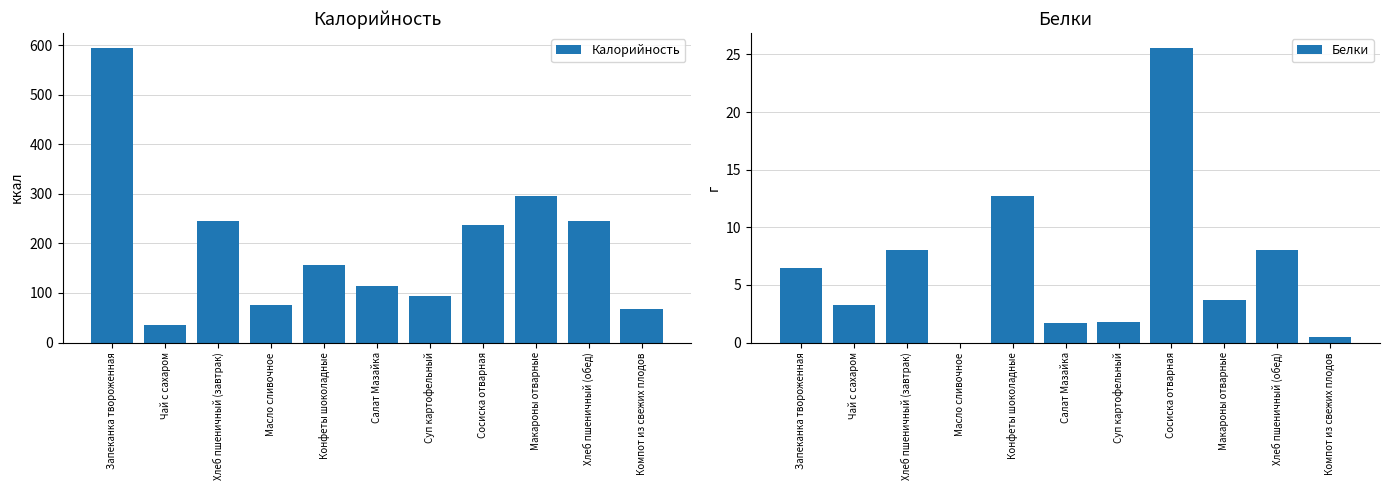

Reading left to right, extract all data points from this chart.

Калорийность: Запеканка твороженная=595.0	Чай с сахаром=35.0	Хлеб пшеничный (завтрак)=246.0	Масло сливочное=75.0	Конфеты шоколадные=157.0	Салат Мазайка=114.0	Суп картофельный=93.0	Сосиска отварная=238.0	Макароны отварные=295.0	Хлеб пшеничный (обед)=246.0	Компот из свежих плодов=68.0
Белки: Запеканка твороженная=6.5	Чай с сахаром=3.3	Хлеб пшеничный (завтрак)=8.0	Масло сливочное=0.0	Конфеты шоколадные=12.7	Салат Мазайка=1.7	Суп картофельный=1.8	Сосиска отварная=25.6	Макароны отварные=3.7	Хлеб пшеничный (обед)=8.0	Компот из свежих плодов=0.5